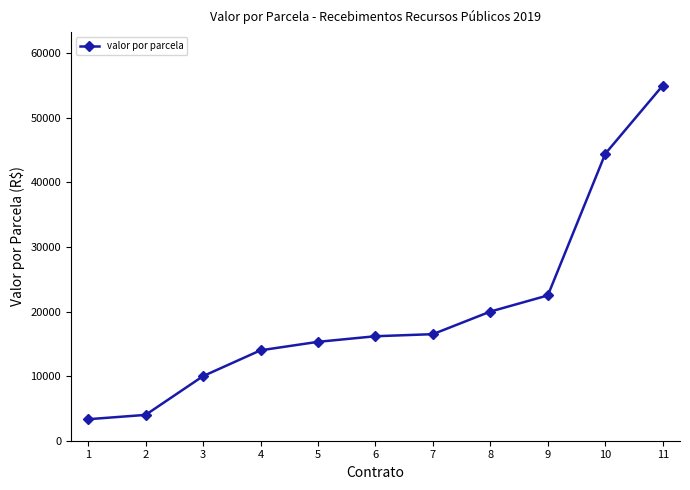

Reading right to left, what are all the values shown in this chart?

11=55000.0	10=44440.0	9=22500.0	8=20000.0	7=16500.0	6=16180.0	5=15312.5	4=14000.0	3=10000.0	2=4000.0	1=3328.0